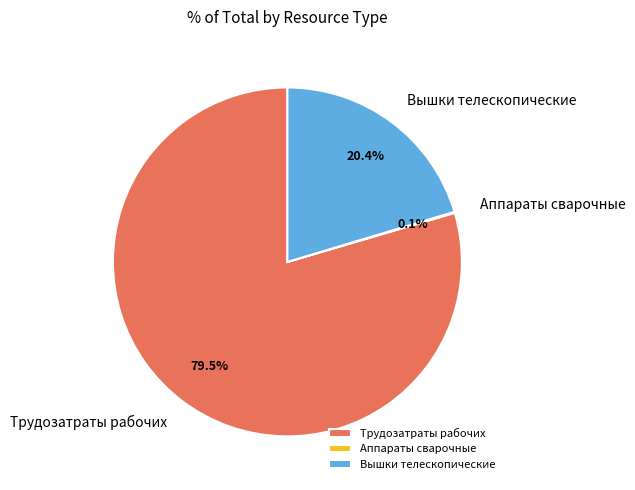

What percentage is NOT represented by Вышки телескопические?

79.6%